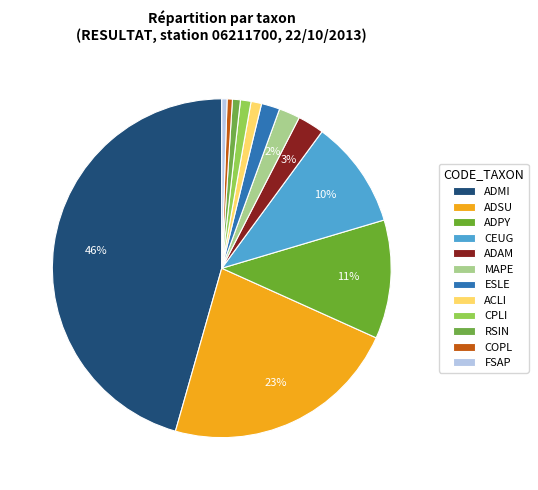

To the nearest percent, what is the difference between the largest and smallest slice percentages?

45%